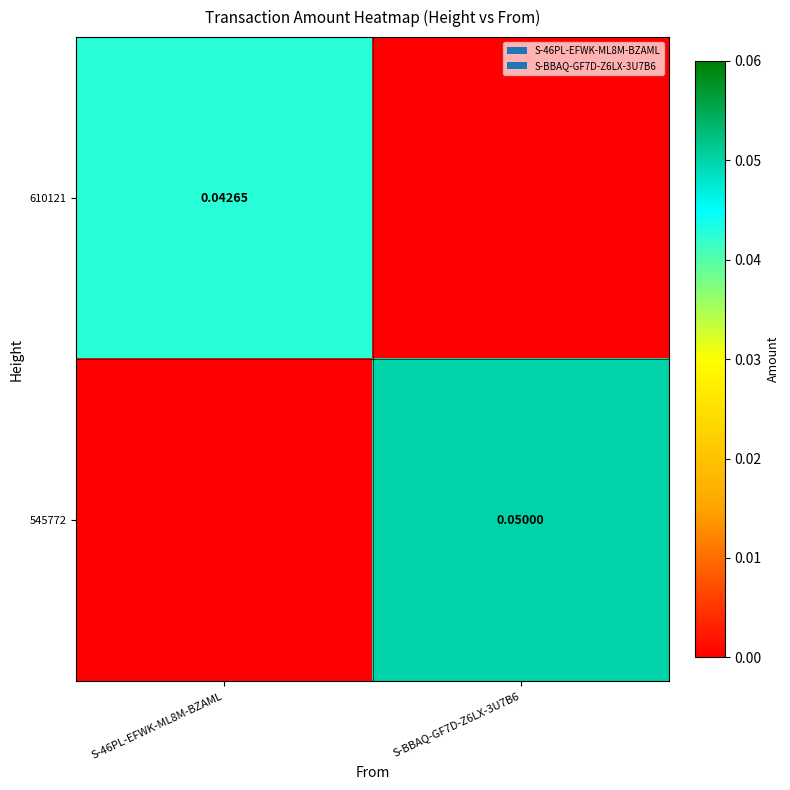

Rank the series by their maximum value, from highest to lowest.

545772, 610121